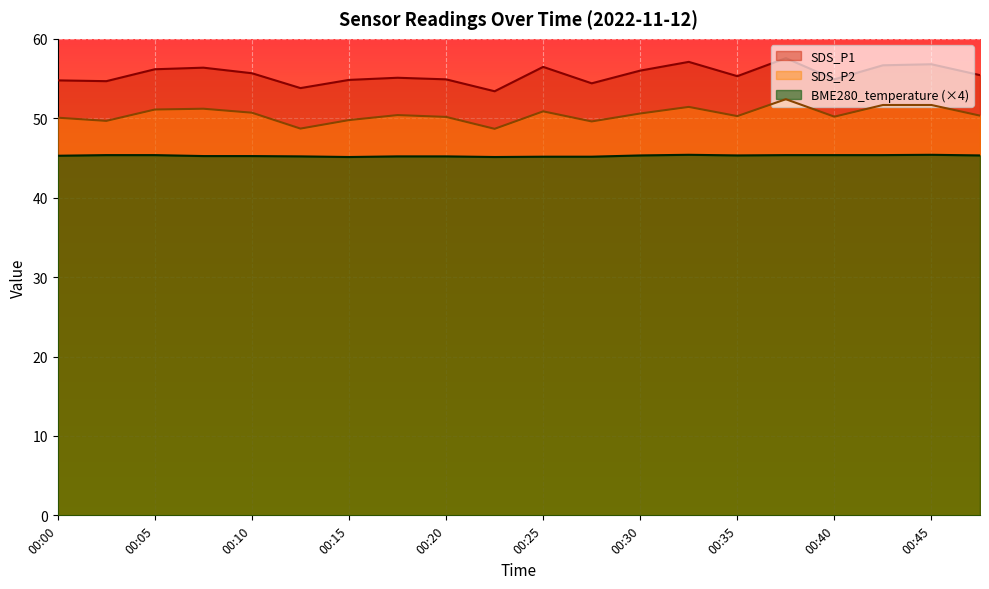

Reading left to right, what are all the values shown in this chart?

SDS_P1: 00:00=54.8	00:03=54.7	00:05=56.2	00:08=56.4	00:10=55.7	00:13=53.8	00:15=54.8	00:18=55.1	00:20=54.9	00:23=53.4	00:25=56.5	00:28=54.4	00:30=56.0	00:33=57.1	00:35=55.3	00:38=57.6	00:40=54.9	00:42=56.7	00:45=56.8	00:47=55.4
SDS_P2: 00:00=50.1	00:03=49.7	00:05=51.1	00:08=51.2	00:10=50.7	00:13=48.7	00:15=49.8	00:18=50.4	00:20=50.2	00:23=48.7	00:25=50.9	00:28=49.6	00:30=50.6	00:33=51.4	00:35=50.3	00:38=52.4	00:40=50.2	00:42=51.7	00:45=51.7	00:47=50.3
BME280_temperature: 00:00=45.3	00:03=45.4	00:05=45.4	00:08=45.2	00:10=45.2	00:13=45.2	00:15=45.1	00:18=45.2	00:20=45.2	00:23=45.1	00:25=45.2	00:28=45.2	00:30=45.3	00:33=45.4	00:35=45.3	00:38=45.4	00:40=45.4	00:42=45.4	00:45=45.4	00:47=45.3